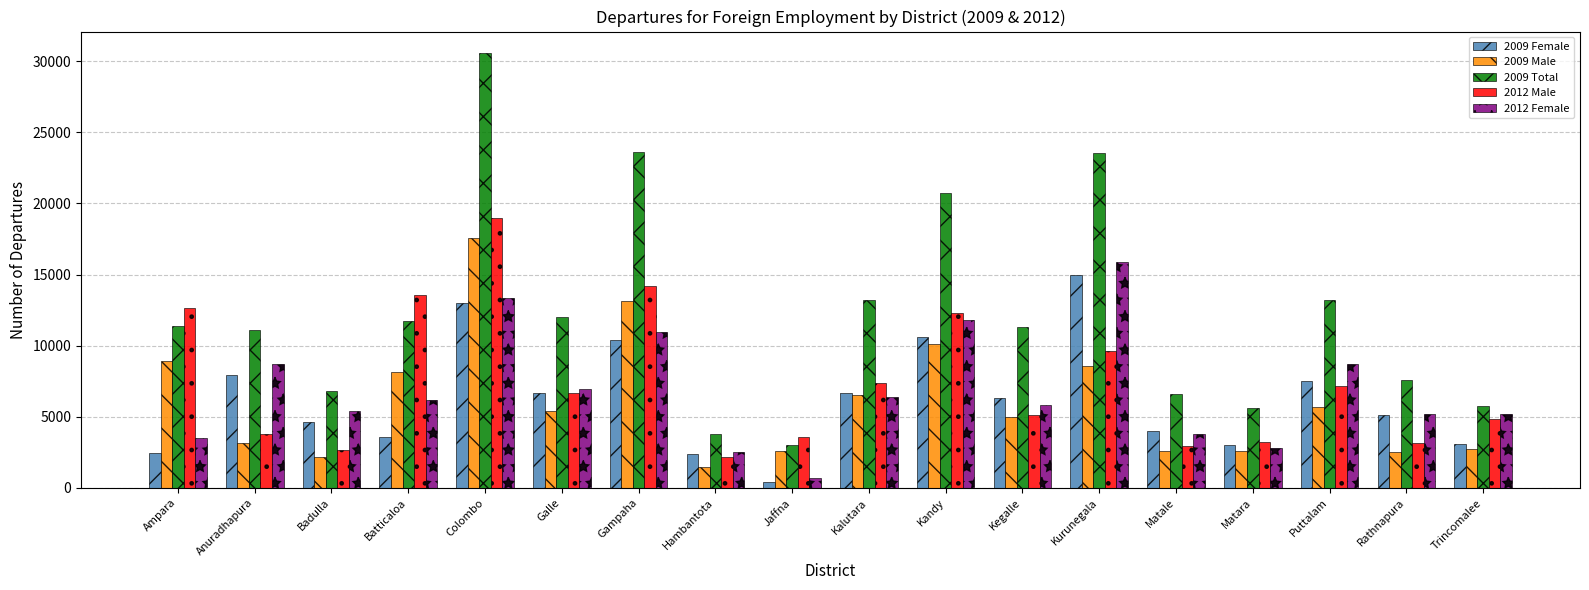

At how many categories does at least one series exceed 25370?

1